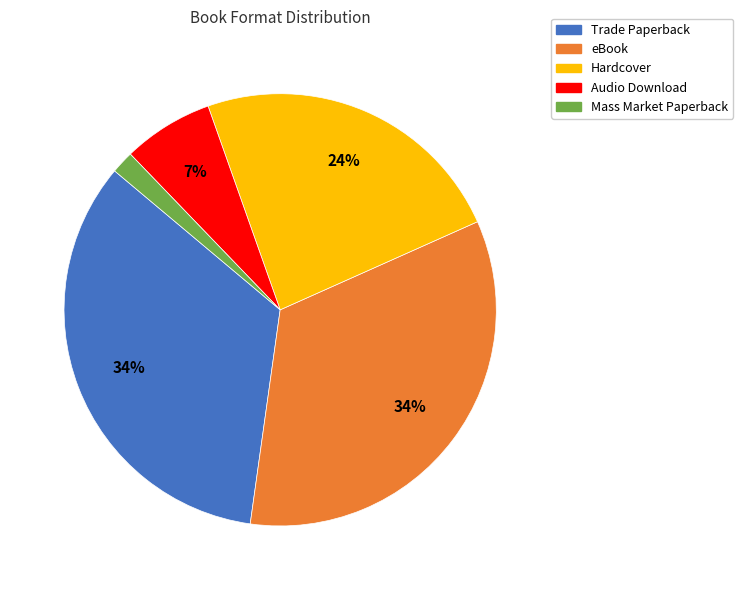

Which category has the smallest portion of the pie?

Mass Market Paperback